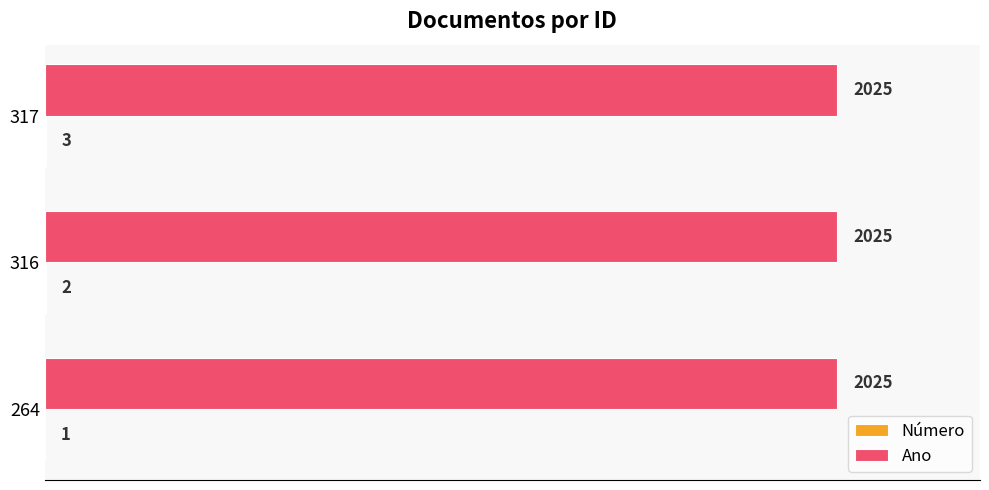

What is the sum of all Ano values?

6075